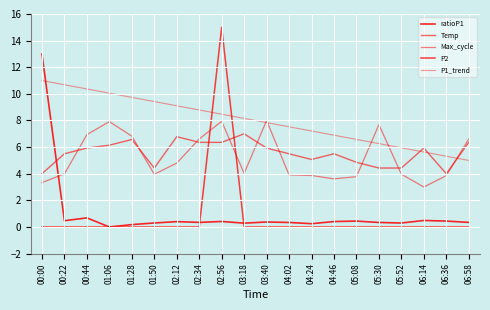

Does the chart display data point markers on the line(s)?

No